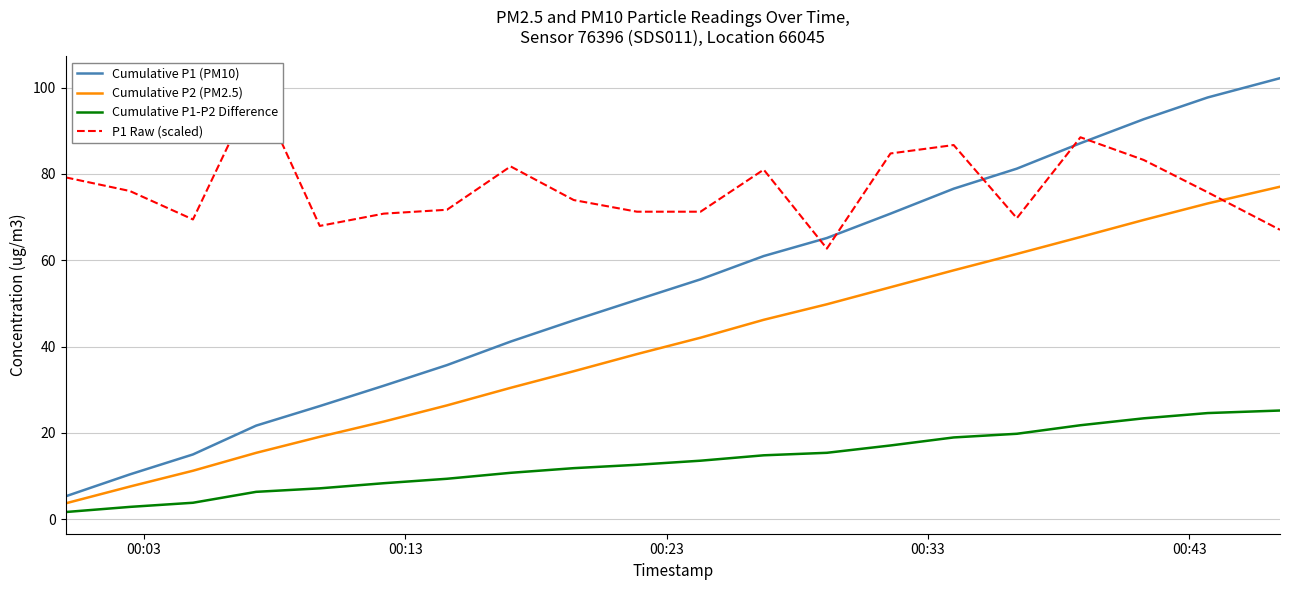

What is the highest value of the Cumulative P1-P2 Difference series?

25.2